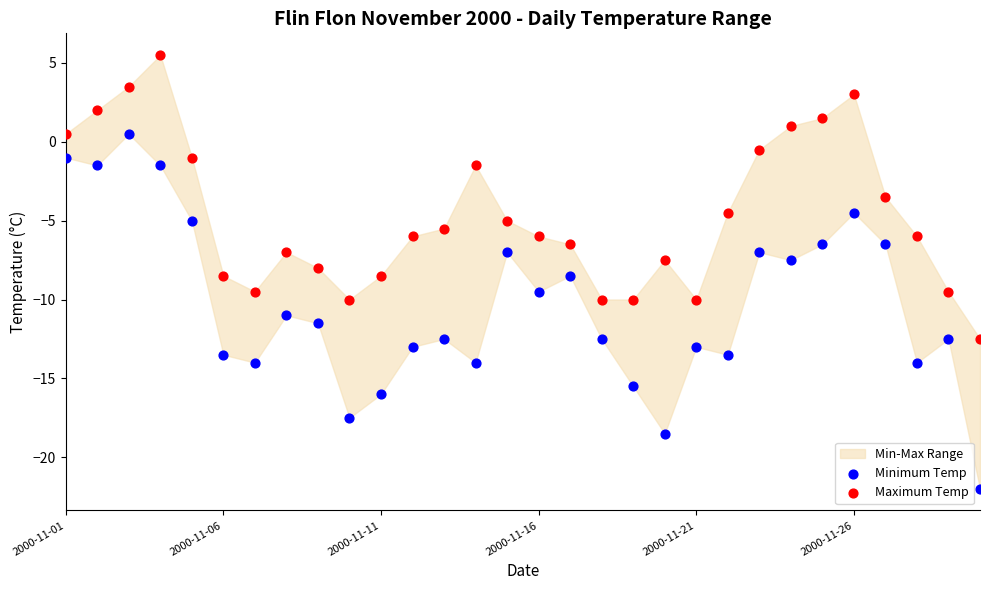

Which series contains the highest Y value?

Maximum Temp